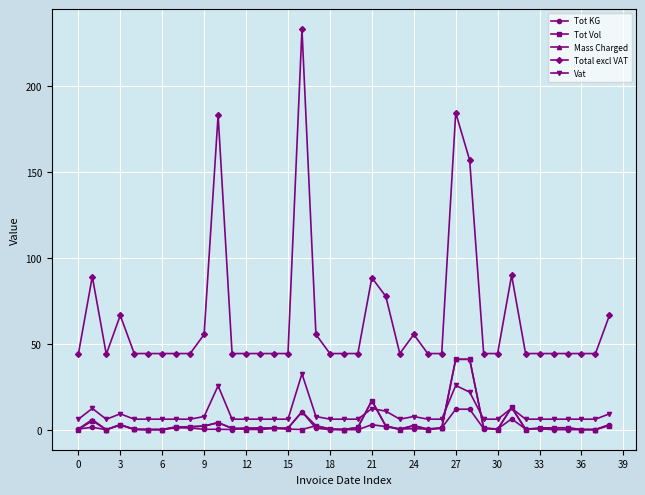

What is the value of the Vat point at the 28th from the left?

25.8